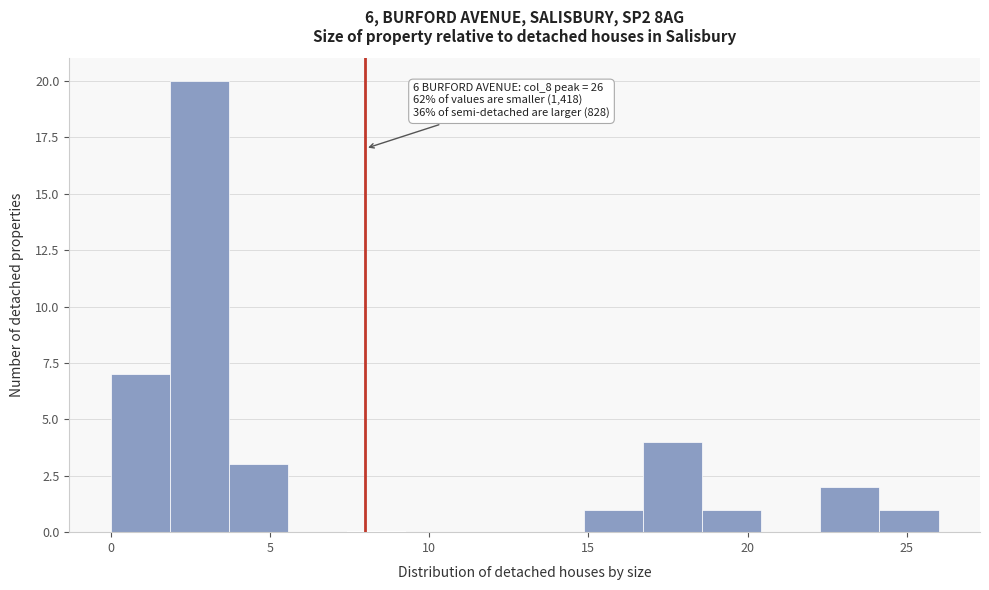

Read against the x-axis, roughly where is the centre of the tallest bar?

3.0